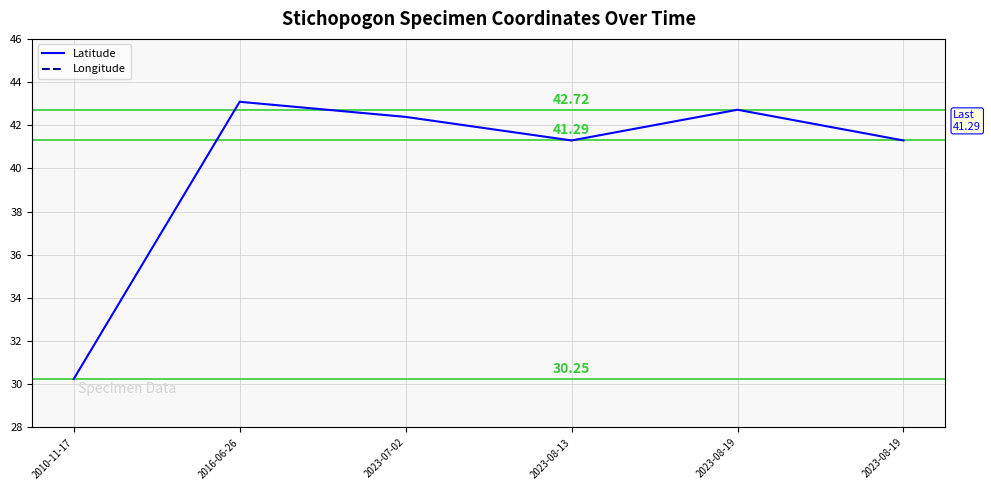

At which label does Longitude first exceed -93?

2010-11-17